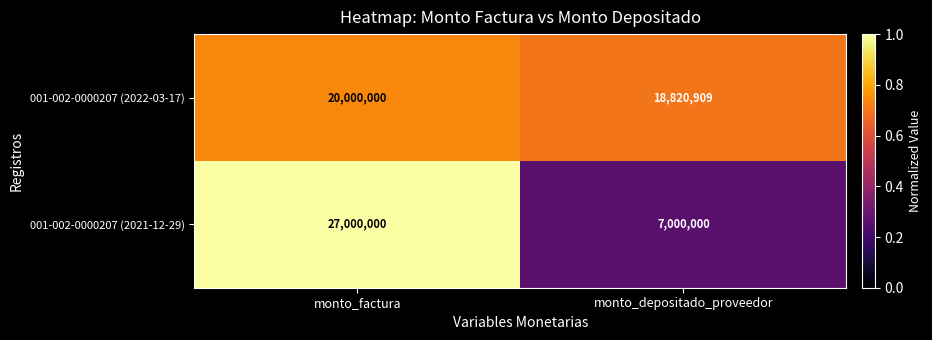

Count the number of categories in the chart.

2